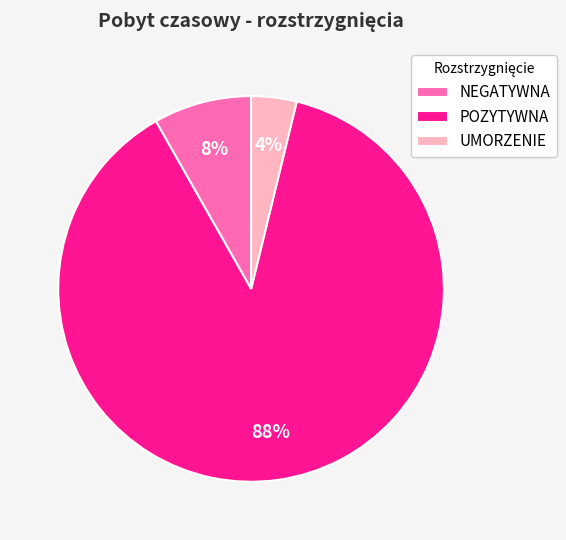

To the nearest percent, what percentage of the pie is NEGATYWNA?

8%